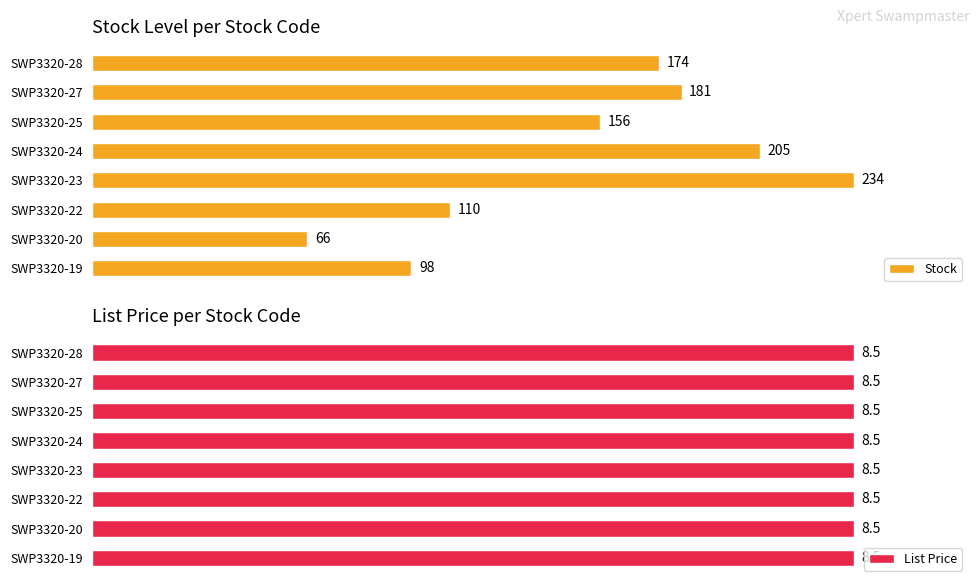

Rank the categories by Stock value from highest to lowest.

SWP3320-23, SWP3320-24, SWP3320-27, SWP3320-28, SWP3320-25, SWP3320-22, SWP3320-19, SWP3320-20